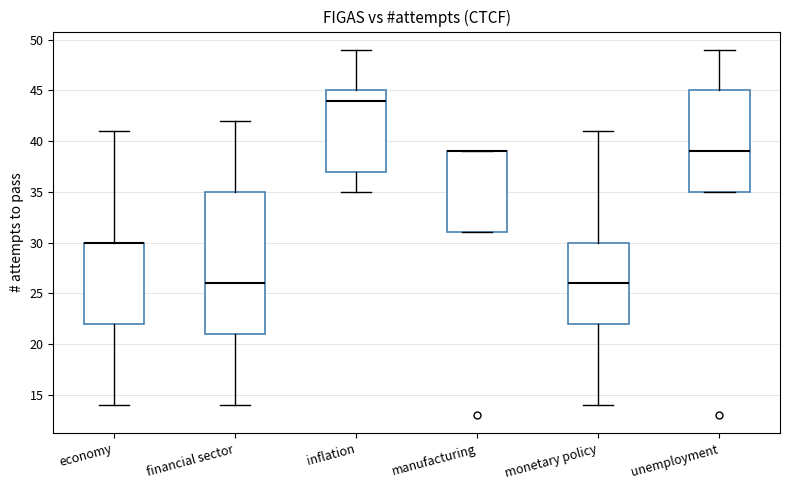

Where is the lower edge of the box for monetary policy on the y-axis? The values are not printed on the chart, so give them approximately, as read against the axis.

22